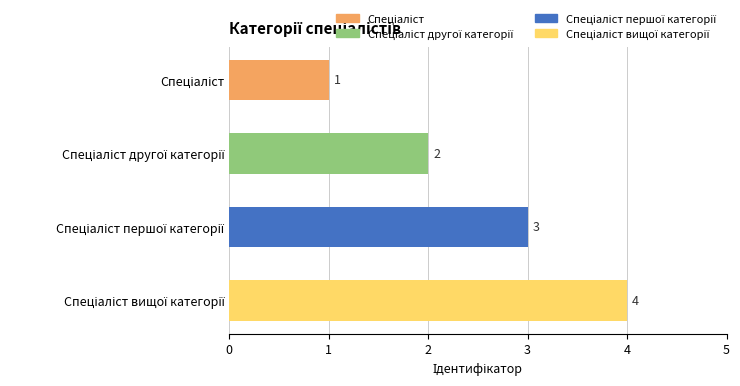

How many values are between 2 and 4?

3